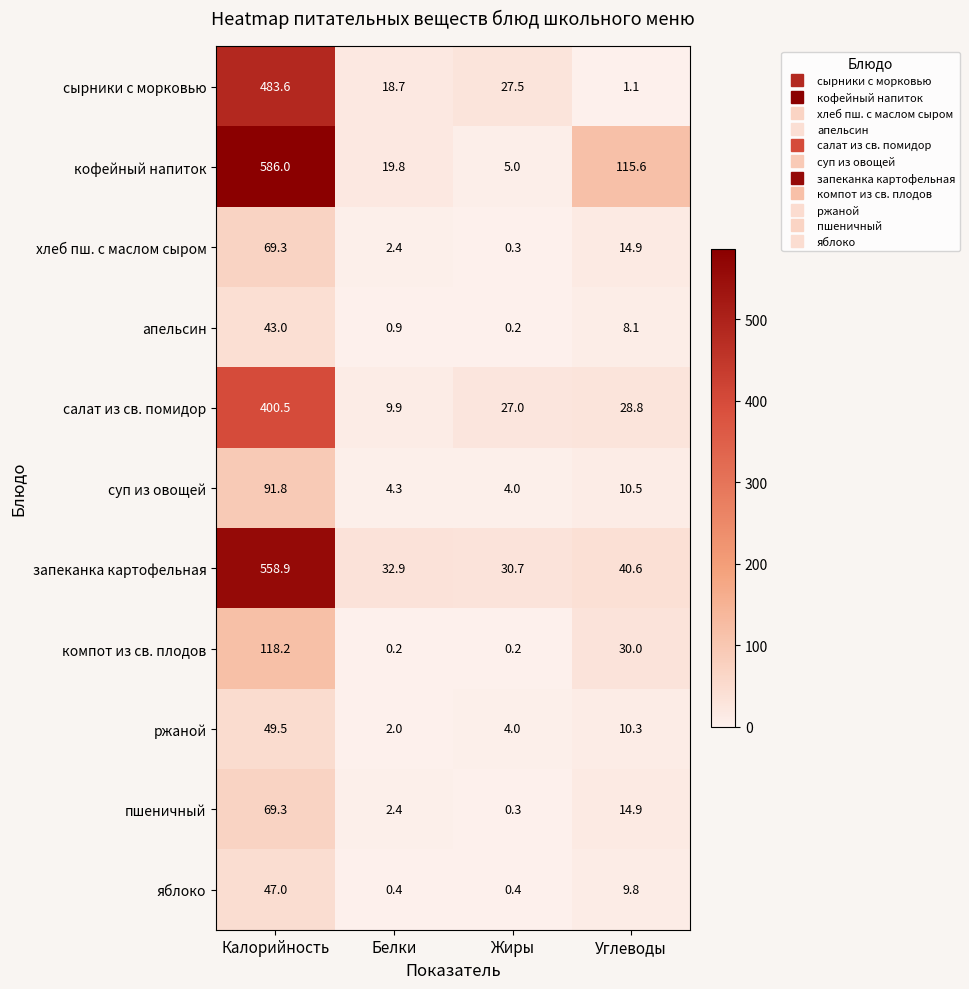

Rank the categories by суп из овощей value from lowest to highest.

Жиры, Белки, Углеводы, Калорийность